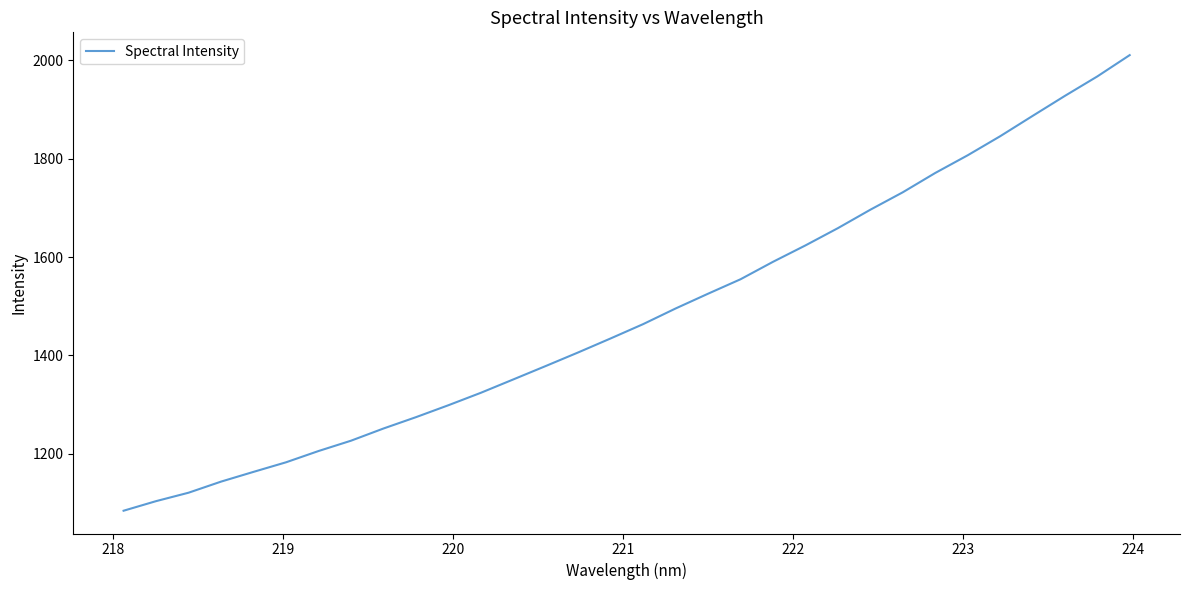

What is the difference between the maximum and minimum values?

926.6